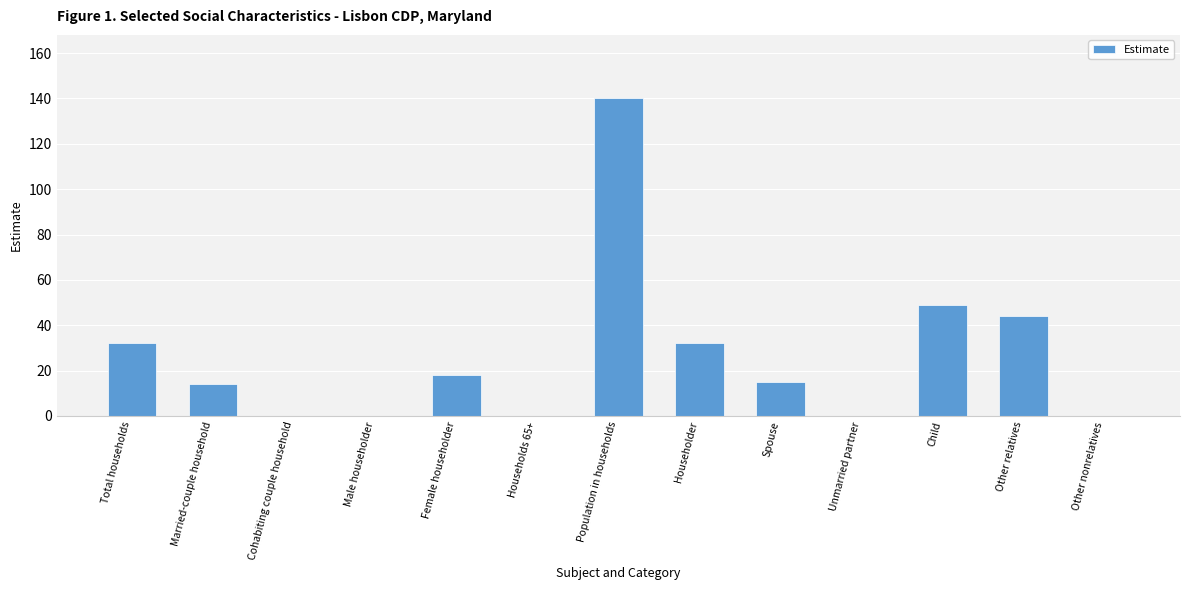

True or false: the data shows 60 at Other nonrelatives.

False